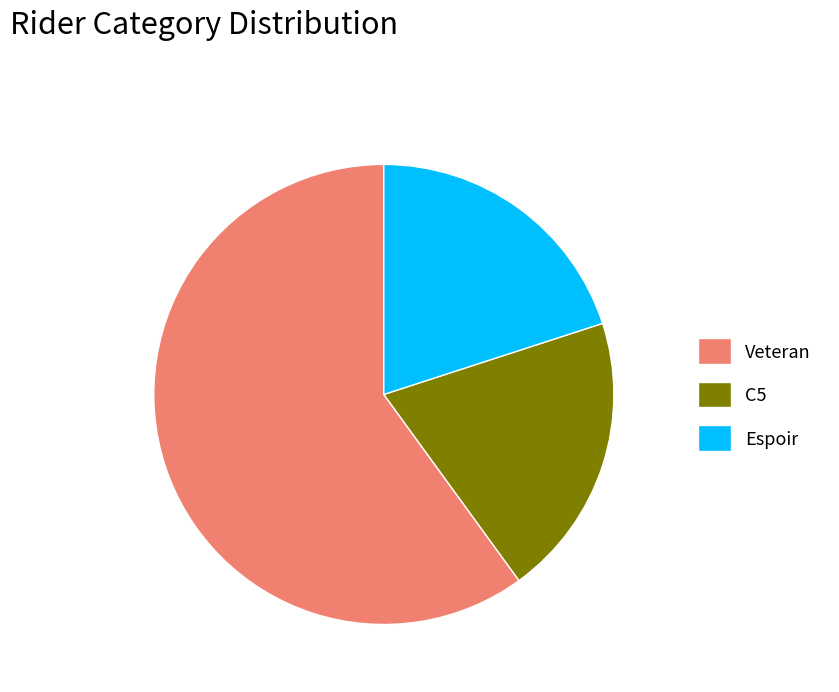

What is the largest slice in the pie chart?

Veteran